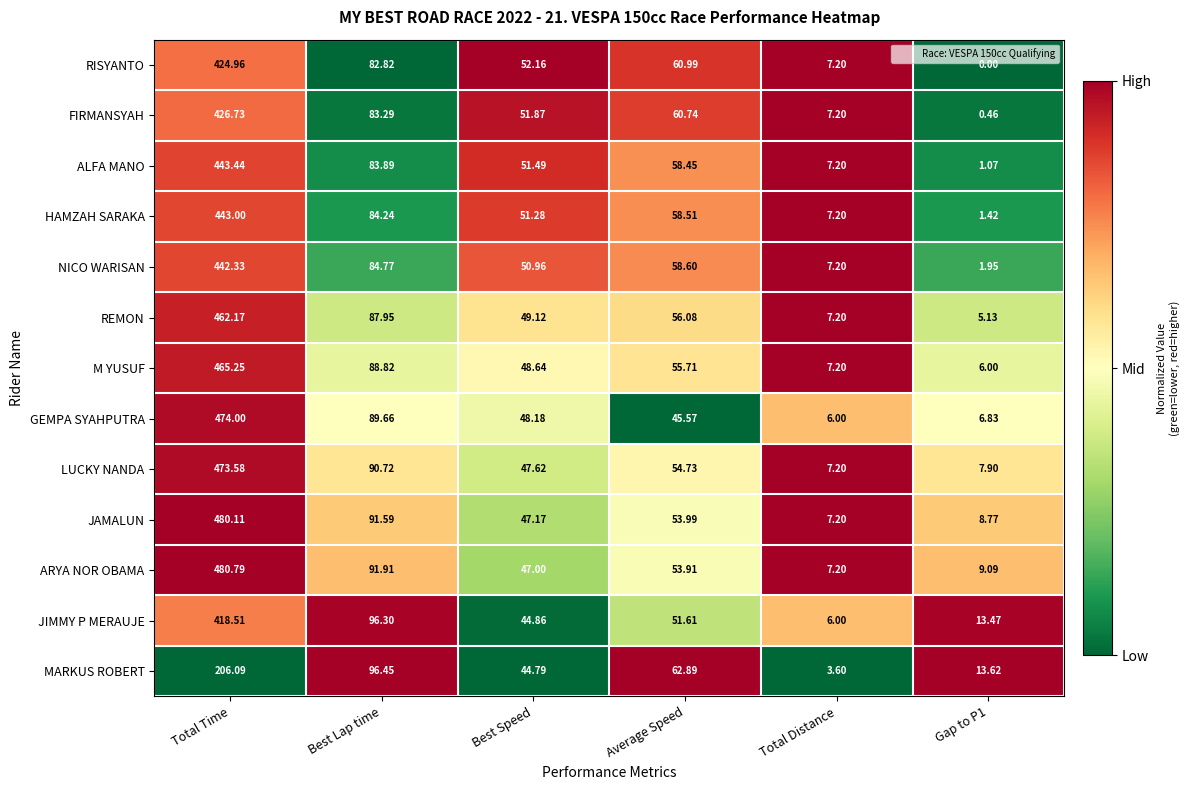

What is the spread (max minus min) of values at Best Lap time?

13.6